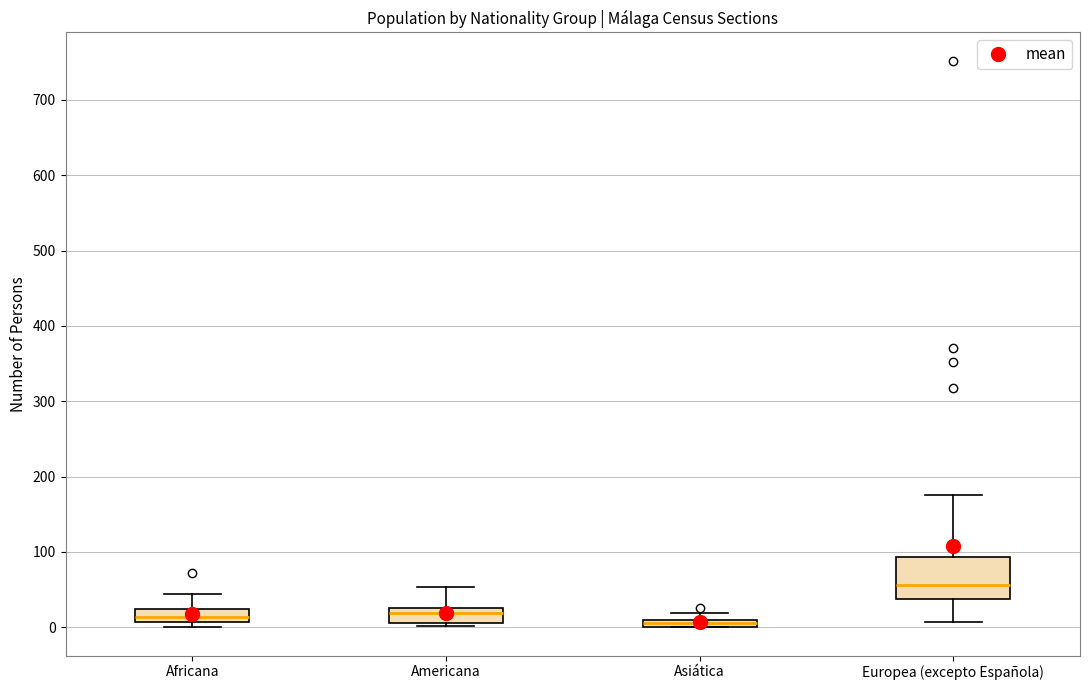

Comparing the boxes themselves (not the whiskers), which one is the tallest?

Europea (excepto Española)